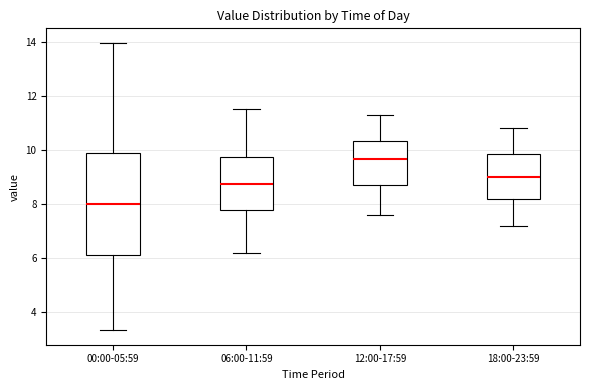

Where is the lower edge of the box for 18:00-23:59 on the y-axis? The values are not printed on the chart, so give them approximately, as read against the axis.

8.2